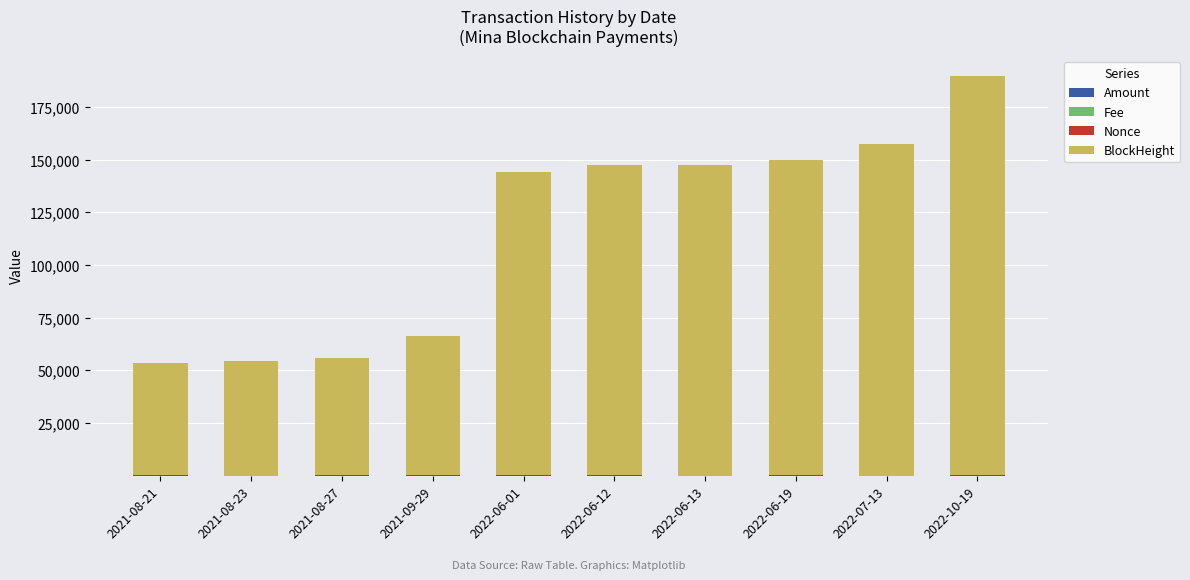

At which category is the sum across all series the highest?

2022-10-19